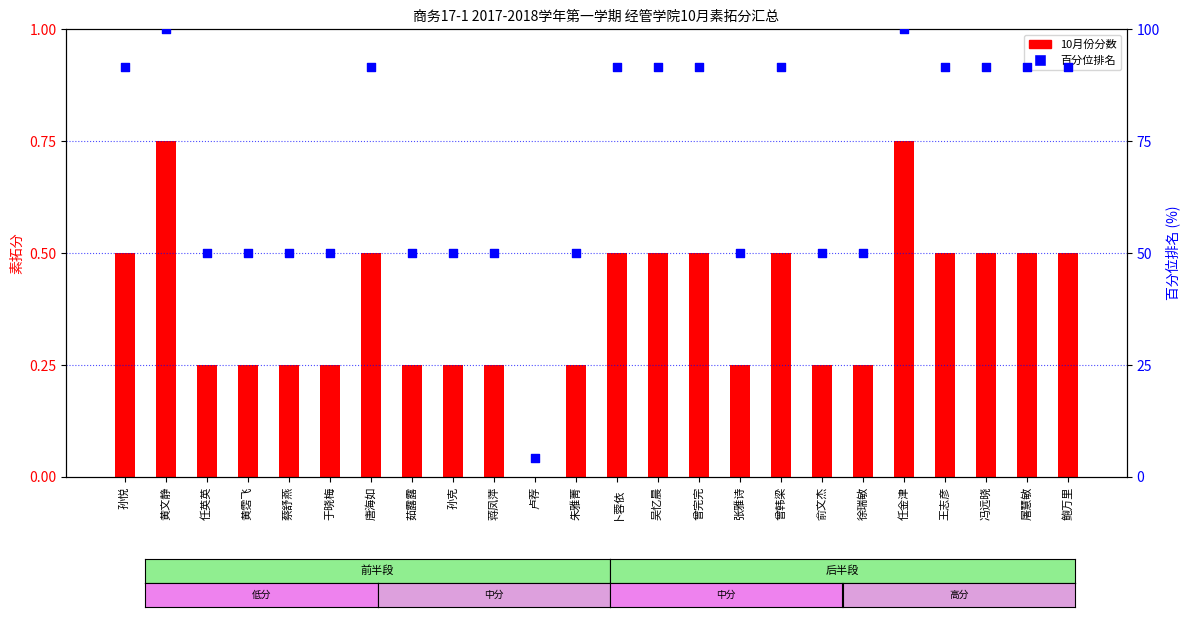

Which series contains the highest Y value?

百分位排名